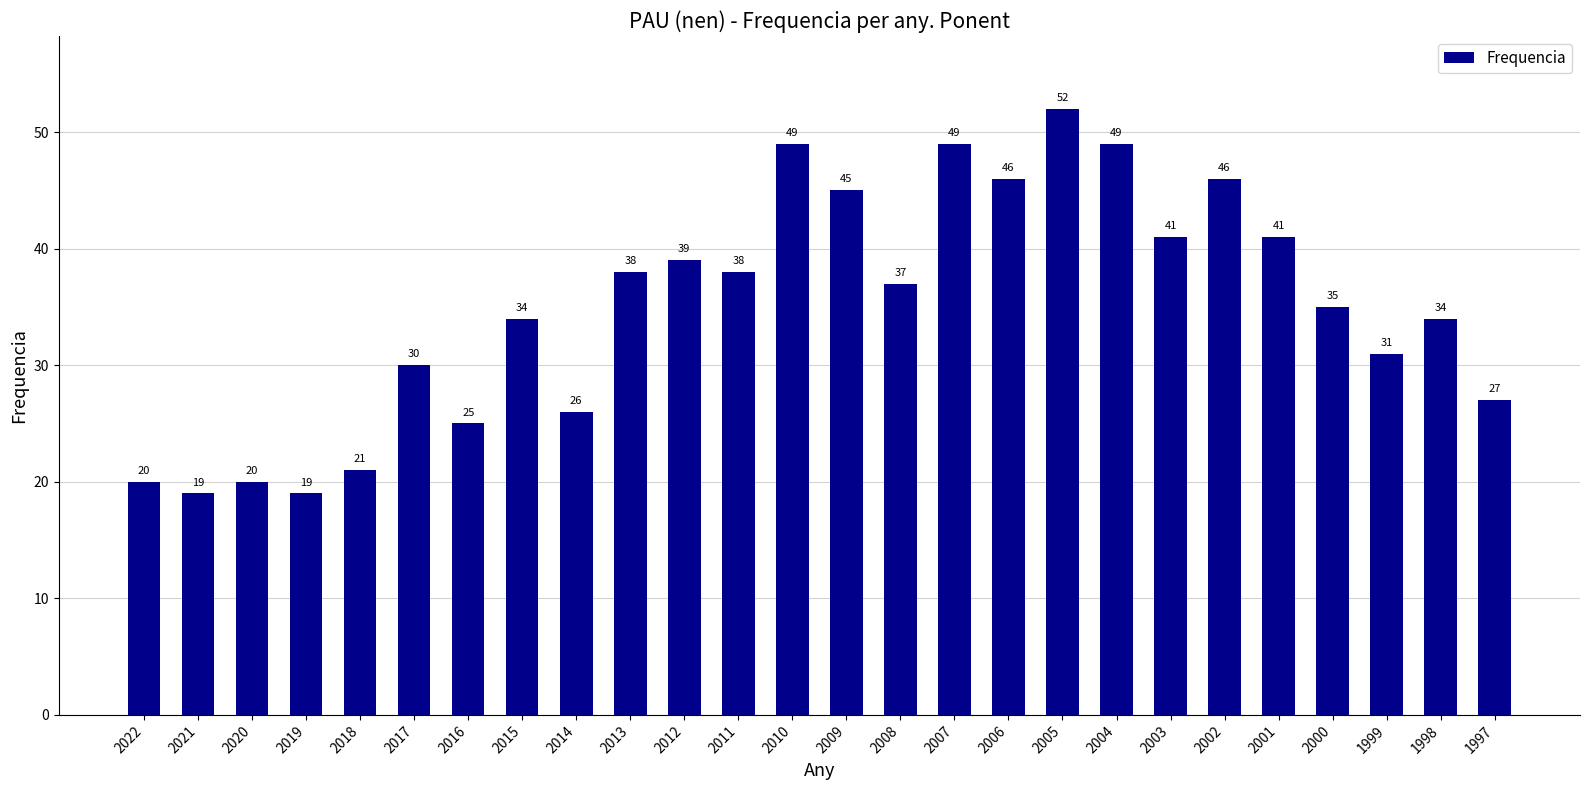

The value at 2017 is 30. True or false?

True